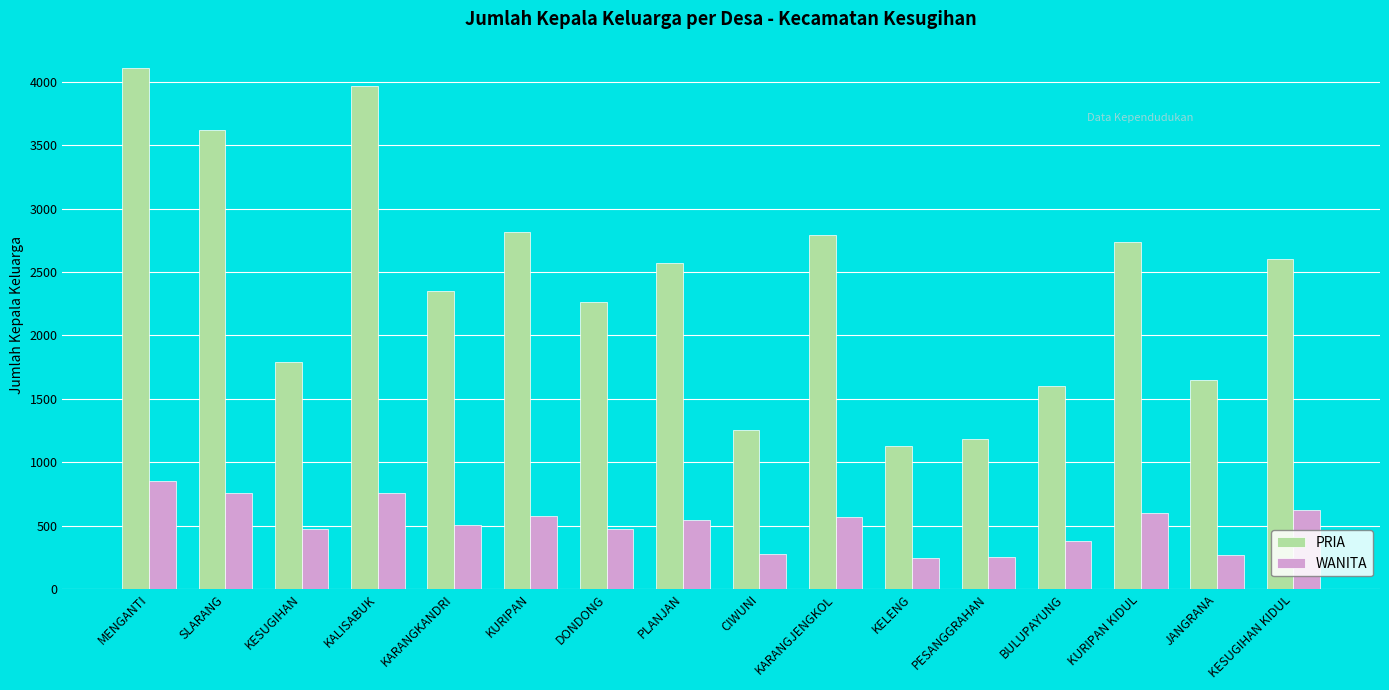

How many groups of bars are there?

16